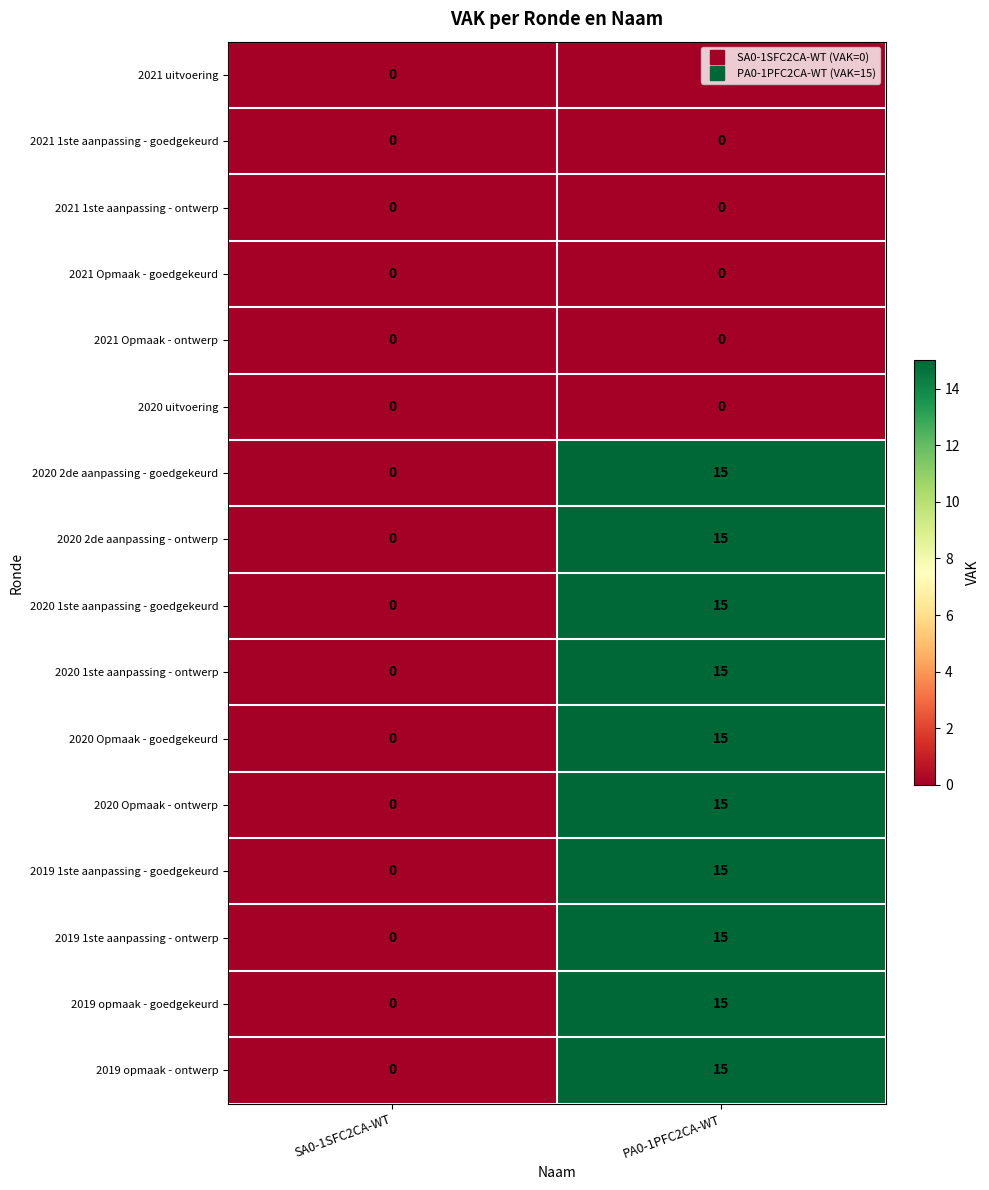

List the labels in order of 2020 1ste aanpassing - goedgekeurd value, smallest first.

SA0-1SFC2CA-WT, PA0-1PFC2CA-WT